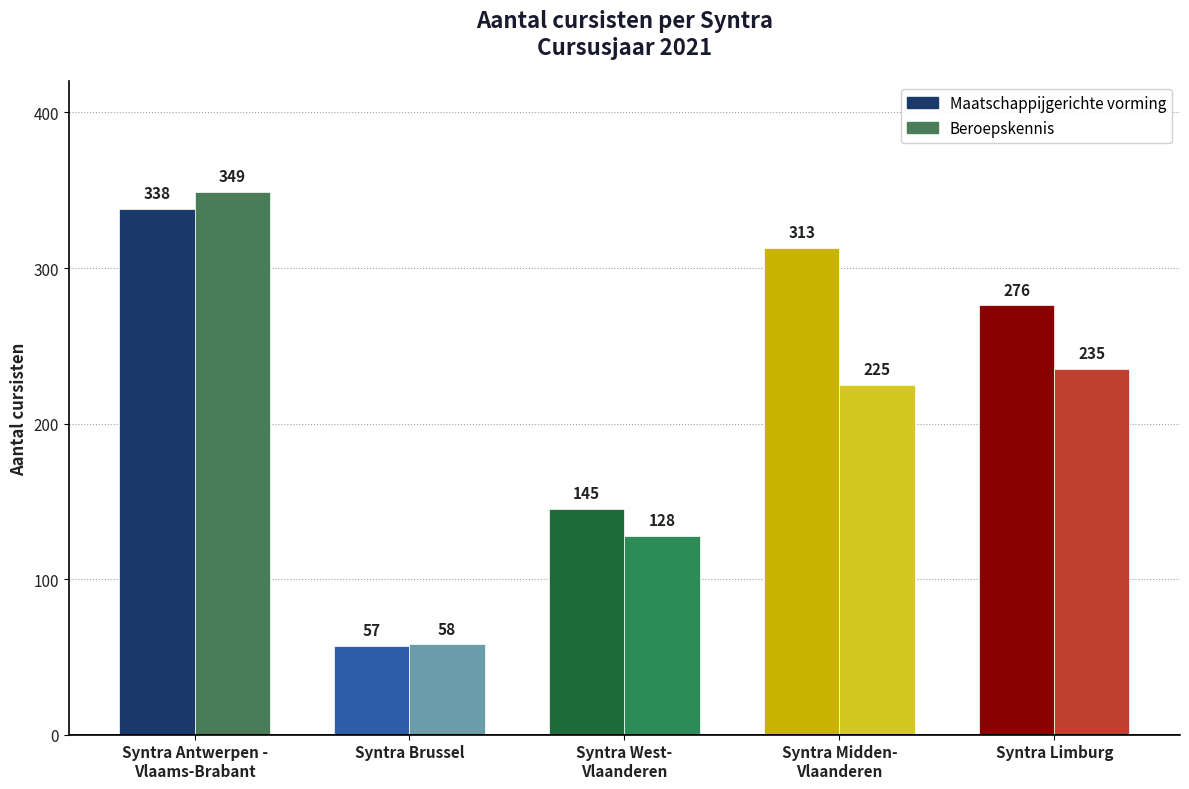

Does the chart contain any negative values?

No